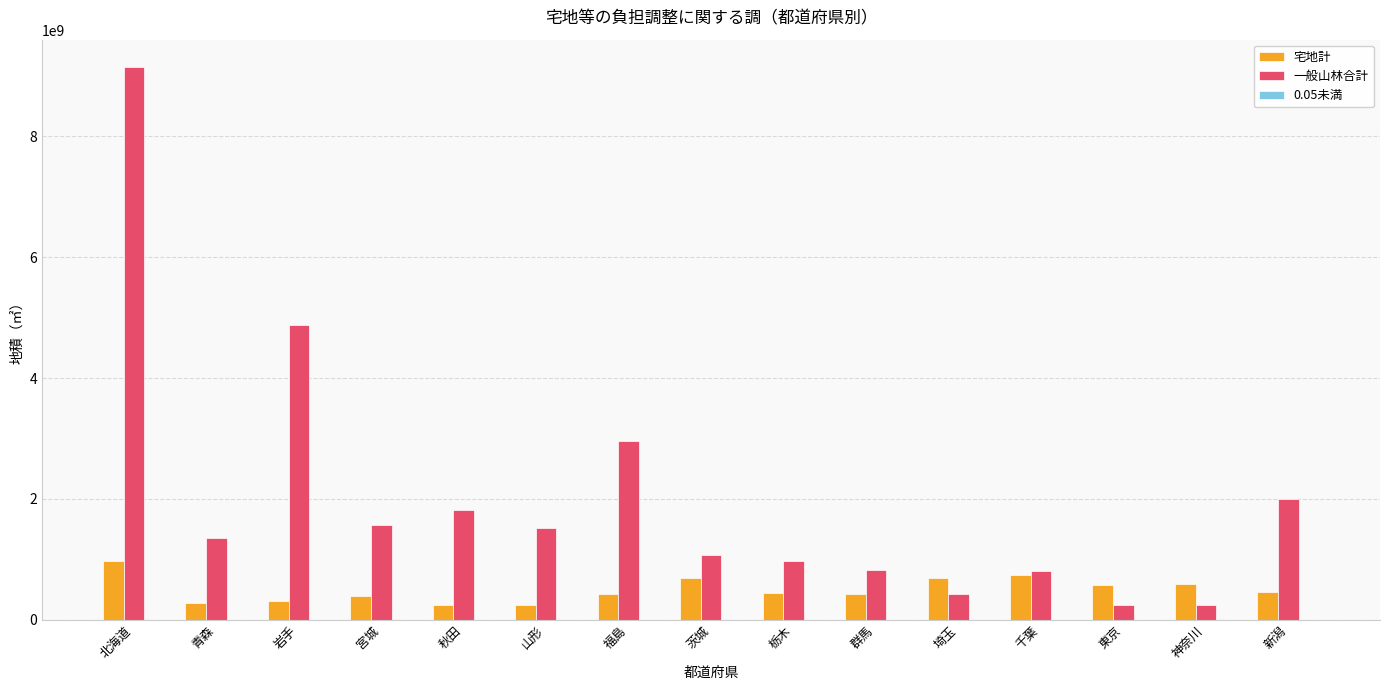

Which series has the largest total across all categories?

一般山林合計